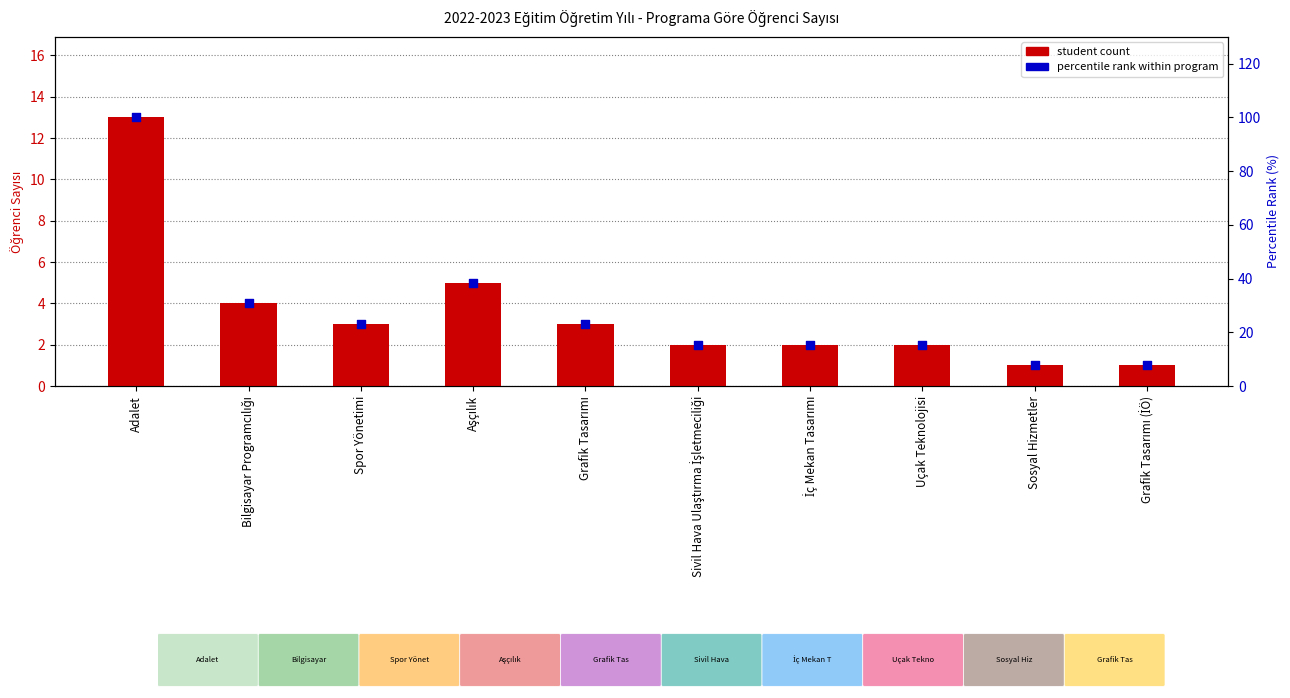

What are all the series names shown in the legend?

student count, percentile rank within program